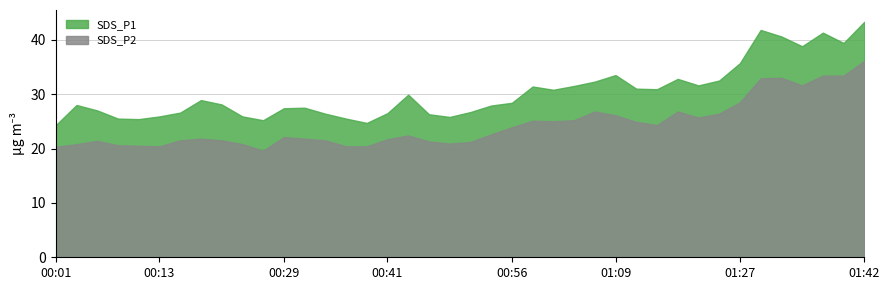

True or false: SDS_P1 and SDS_P2 intersect in this chart.

False